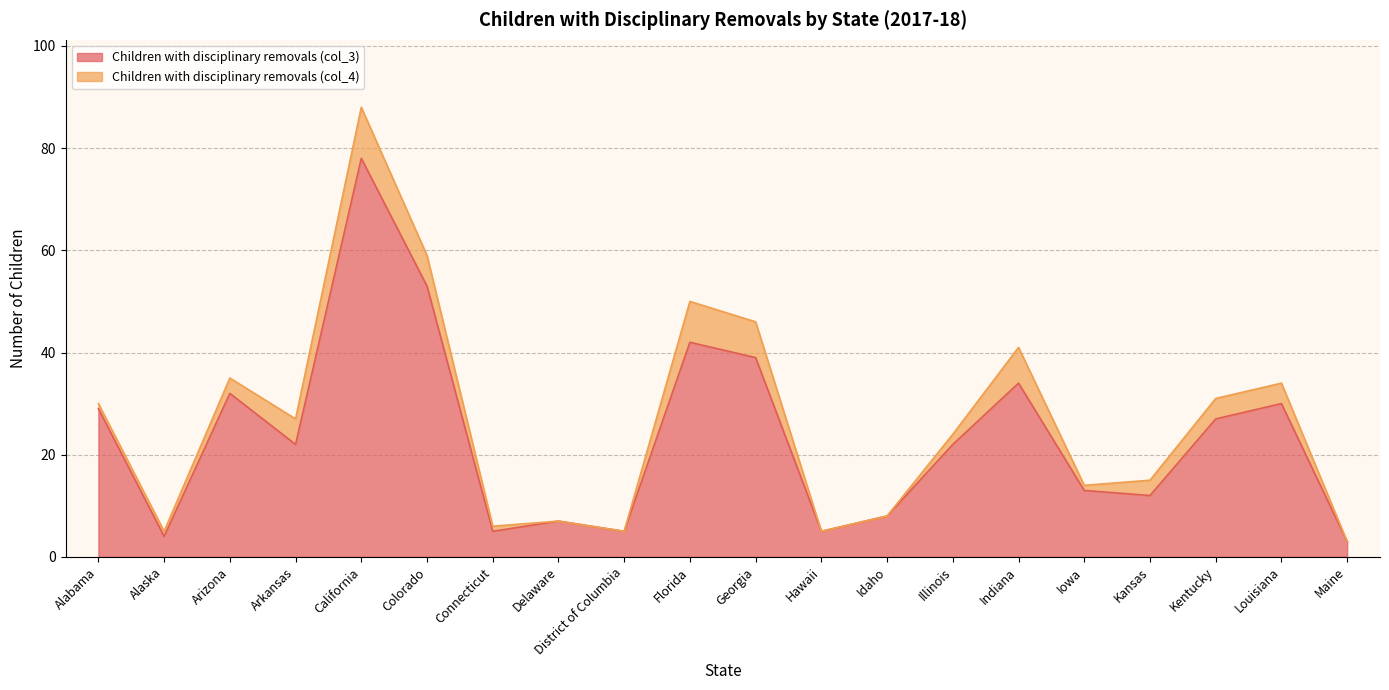

List the labels in order of value, largest first.

California, Colorado, Florida, Georgia, Indiana, Arizona, Louisiana, Alabama, Kentucky, Arkansas, Illinois, Iowa, Kansas, Idaho, Delaware, Connecticut, District of Columbia, Hawaii, Alaska, Maine